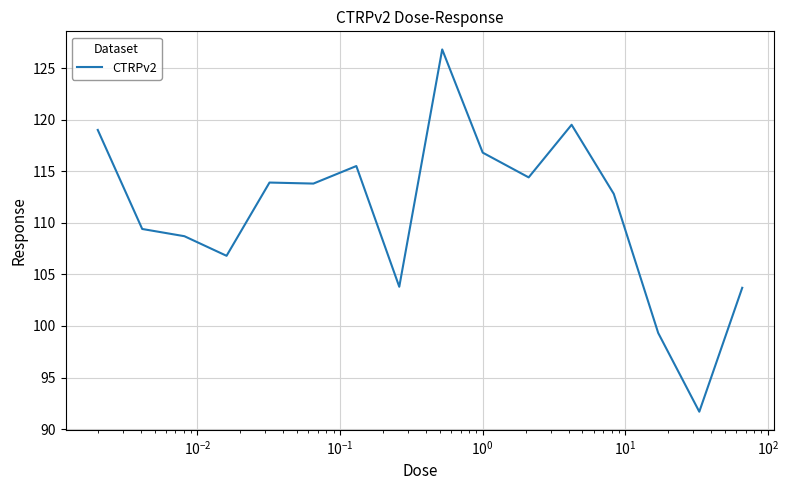

What is the difference between the maximum and minimum values?

35.1